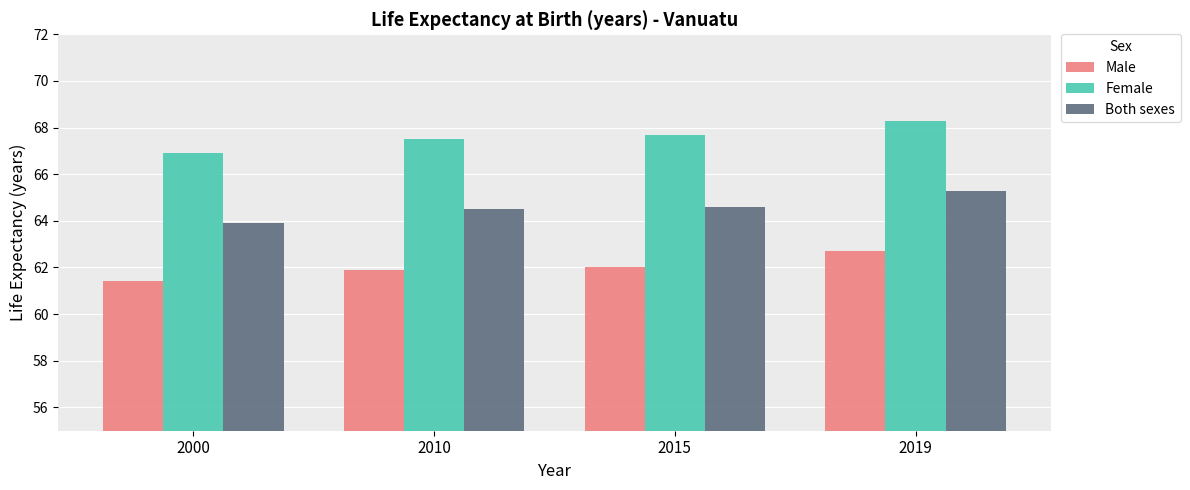

How many bars are there in each group?

3